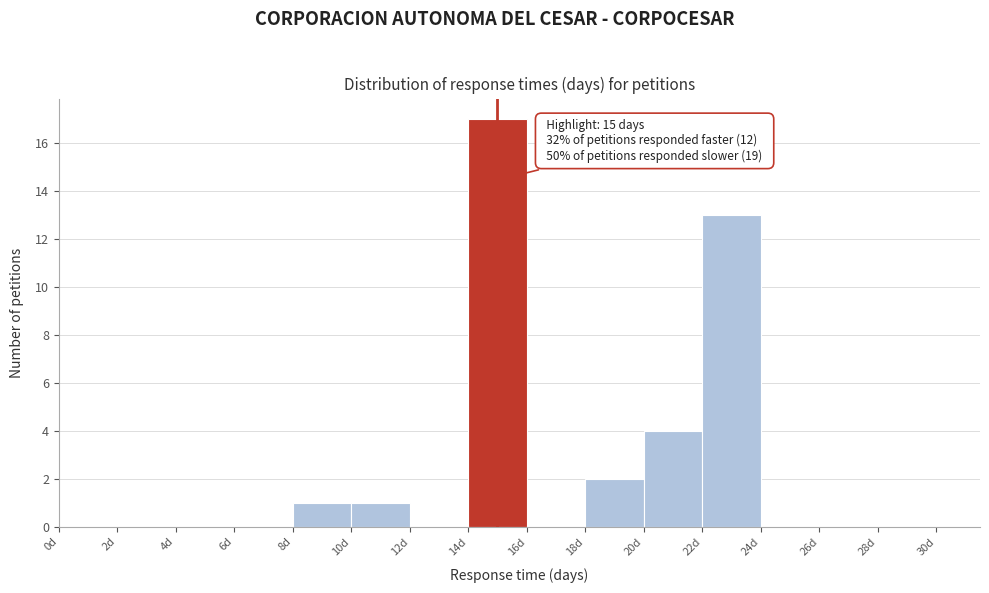

Which range on the x-axis has the tallest bar?

14 to 16